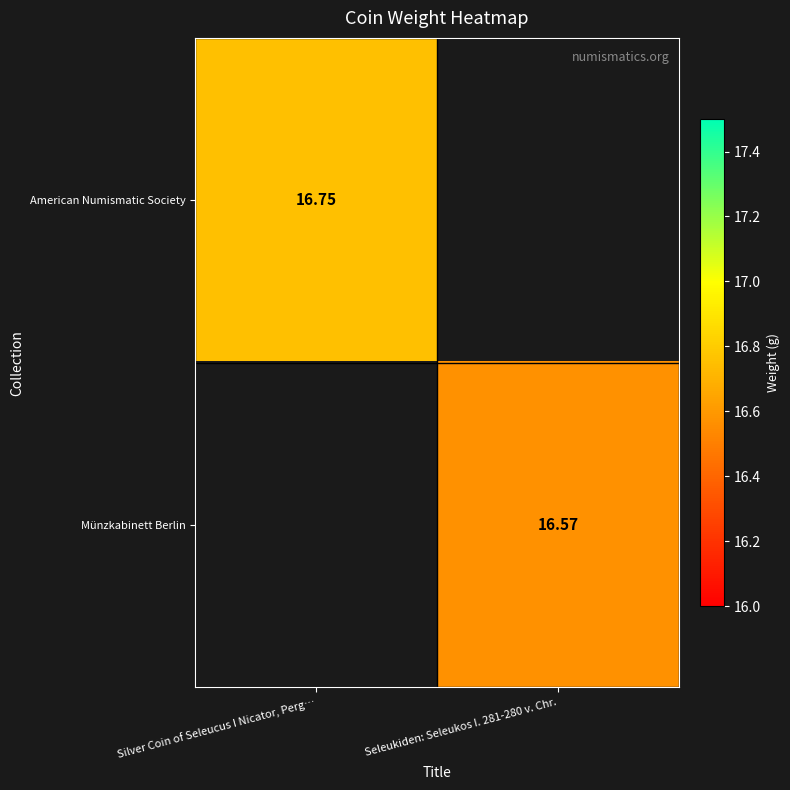

Is it true that Münzkabinett Berlin equals 29.8 at Seleukiden: Seleukos I. 281-280 v. Chr.?

False